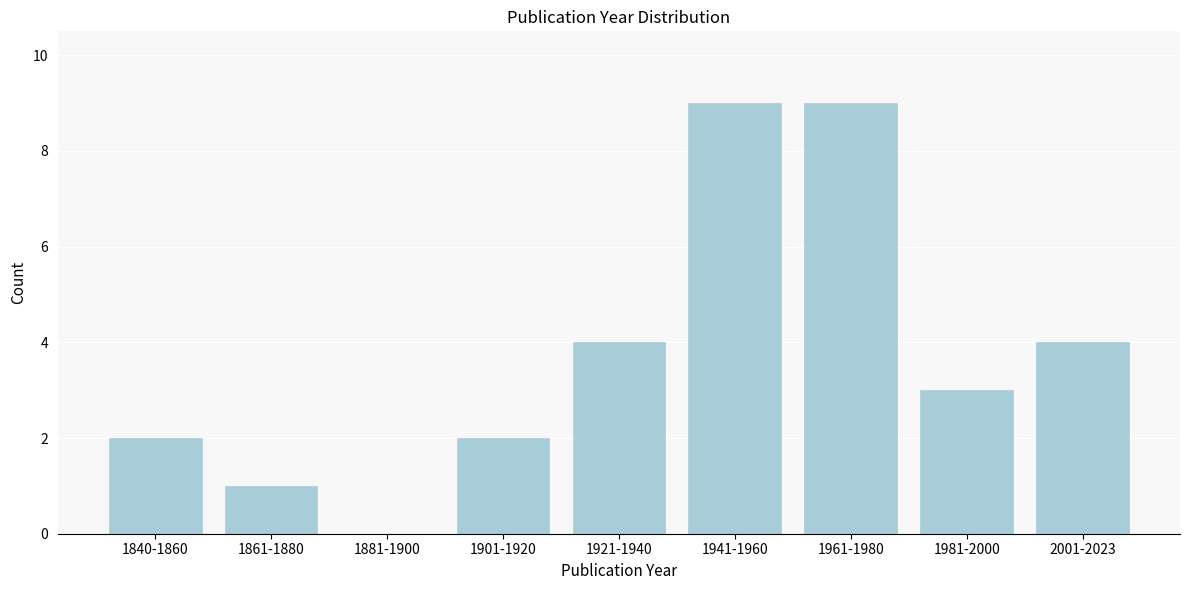

Reading left to right, extract all data points from this chart.

1840-1860=2	1861-1880=1	1881-1900=0	1901-1920=2	1921-1940=4	1941-1960=9	1961-1980=9	1981-2000=3	2001-2023=4